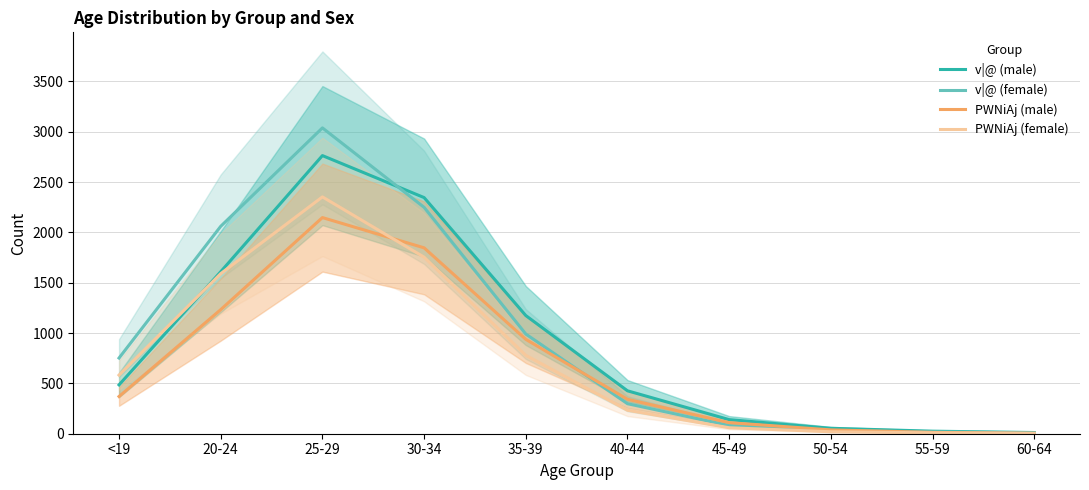

At which label is v|@ (female) closest to 1523?

35-39